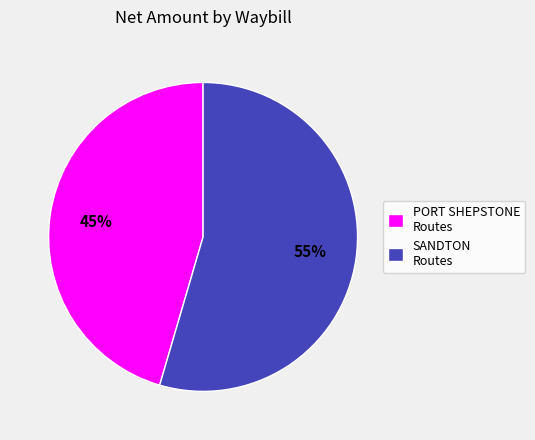

How many slices are in this pie chart?

2